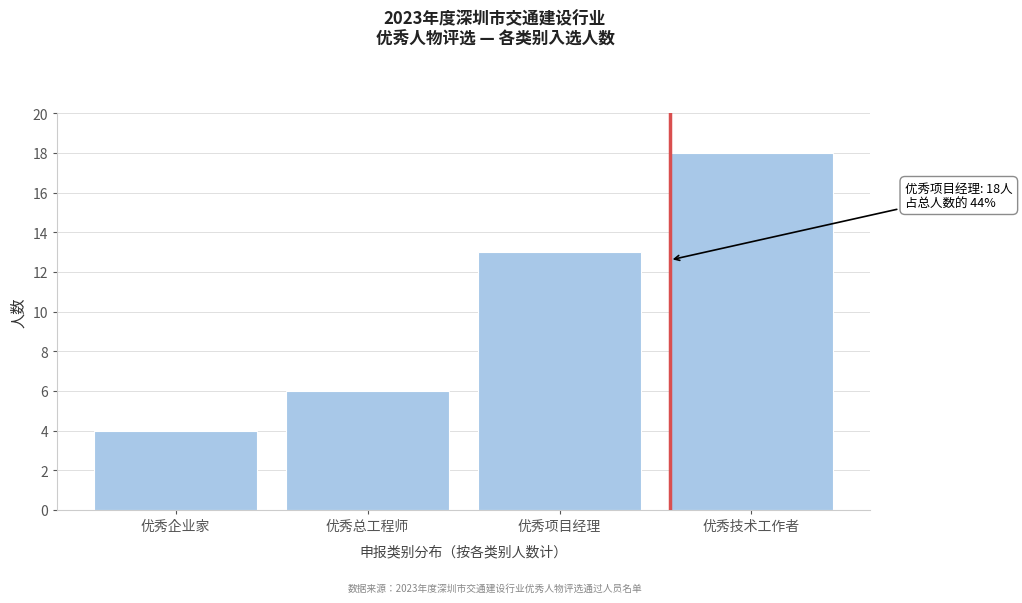

Reading left to right, list all the values displayed in this chart.

优秀企业家=4	优秀总工程师=6	优秀项目经理=13	优秀技术工作者=18